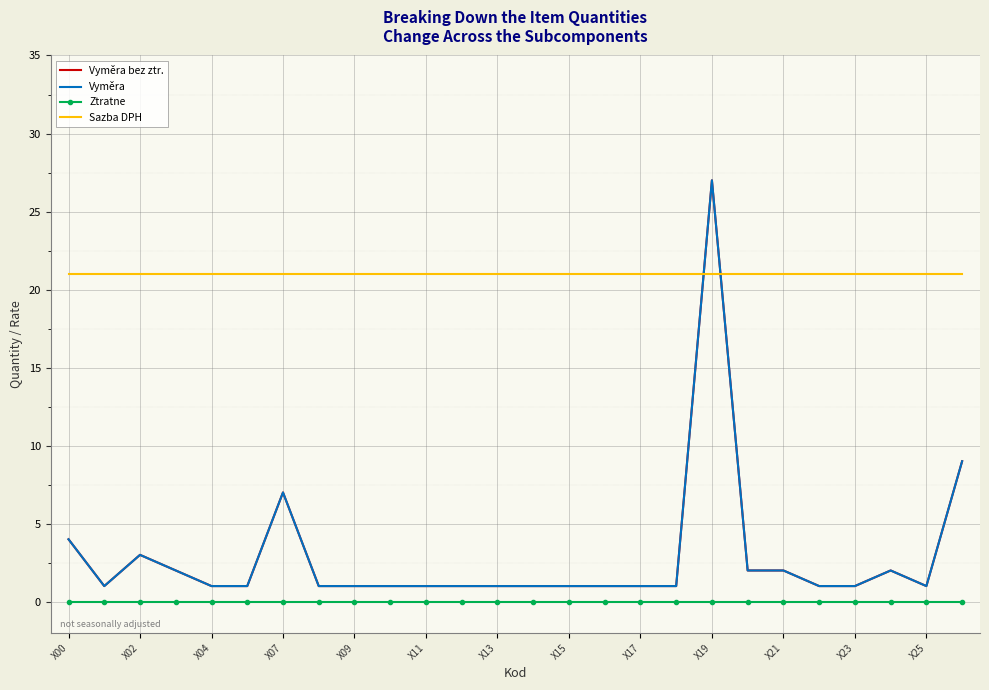

Which series has the largest range (max minus min)?

Vyměra bez ztr.